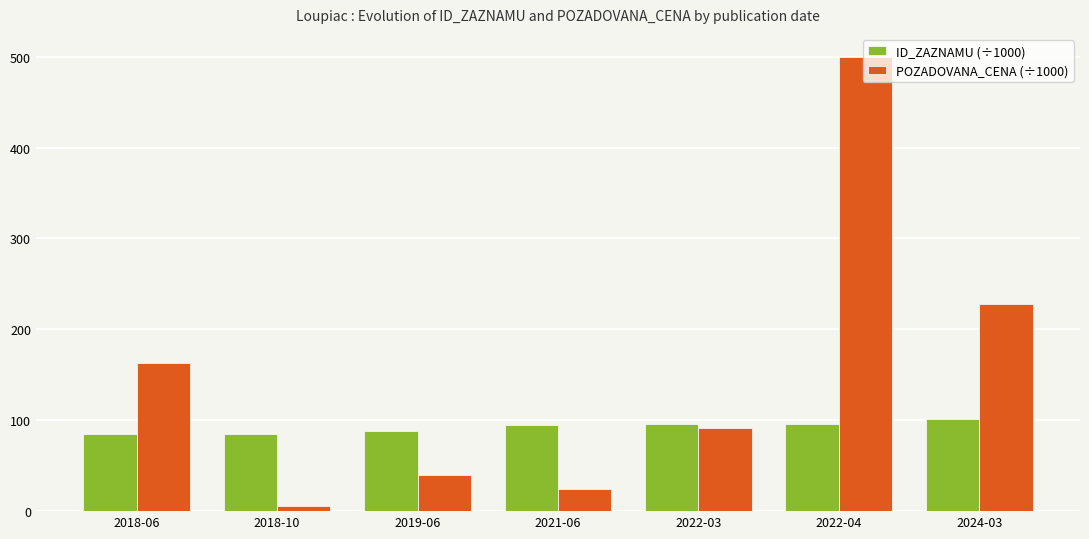

Between 2018-06 and 2022-04, which series saw the biggest shift?

POZADOVANA_CENA (÷1000)